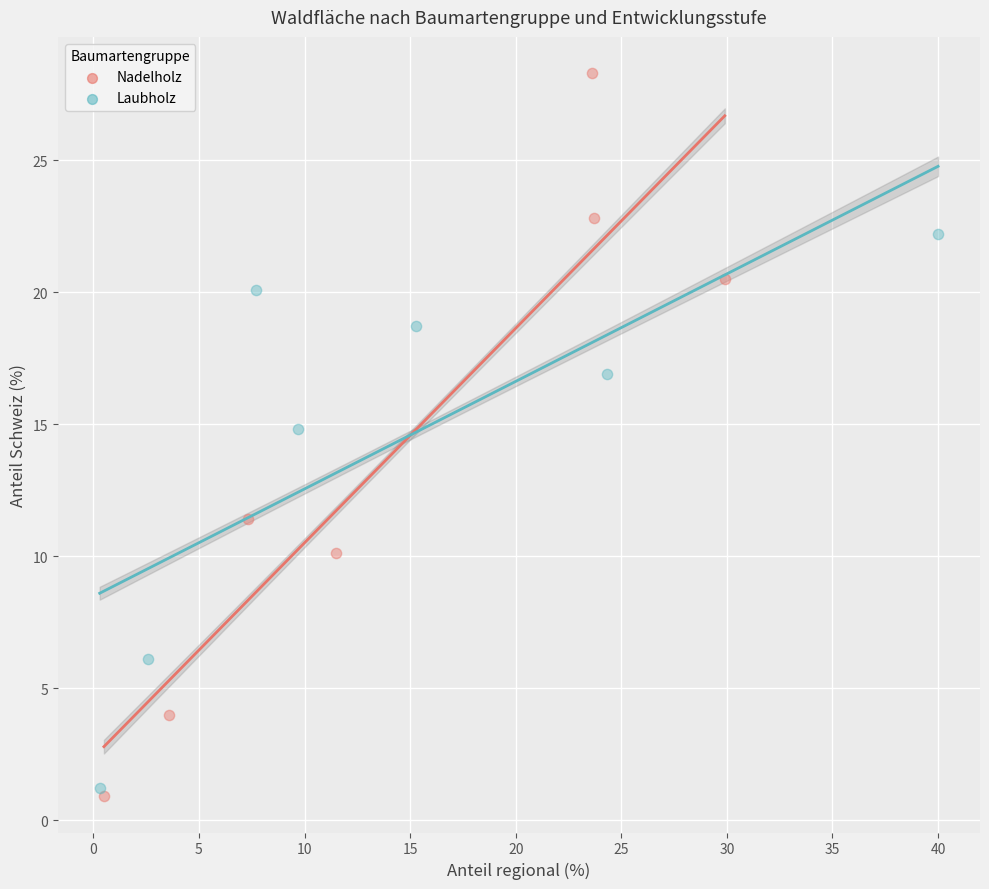

Which series has the largest Y range (max minus min)?

Nadelholz